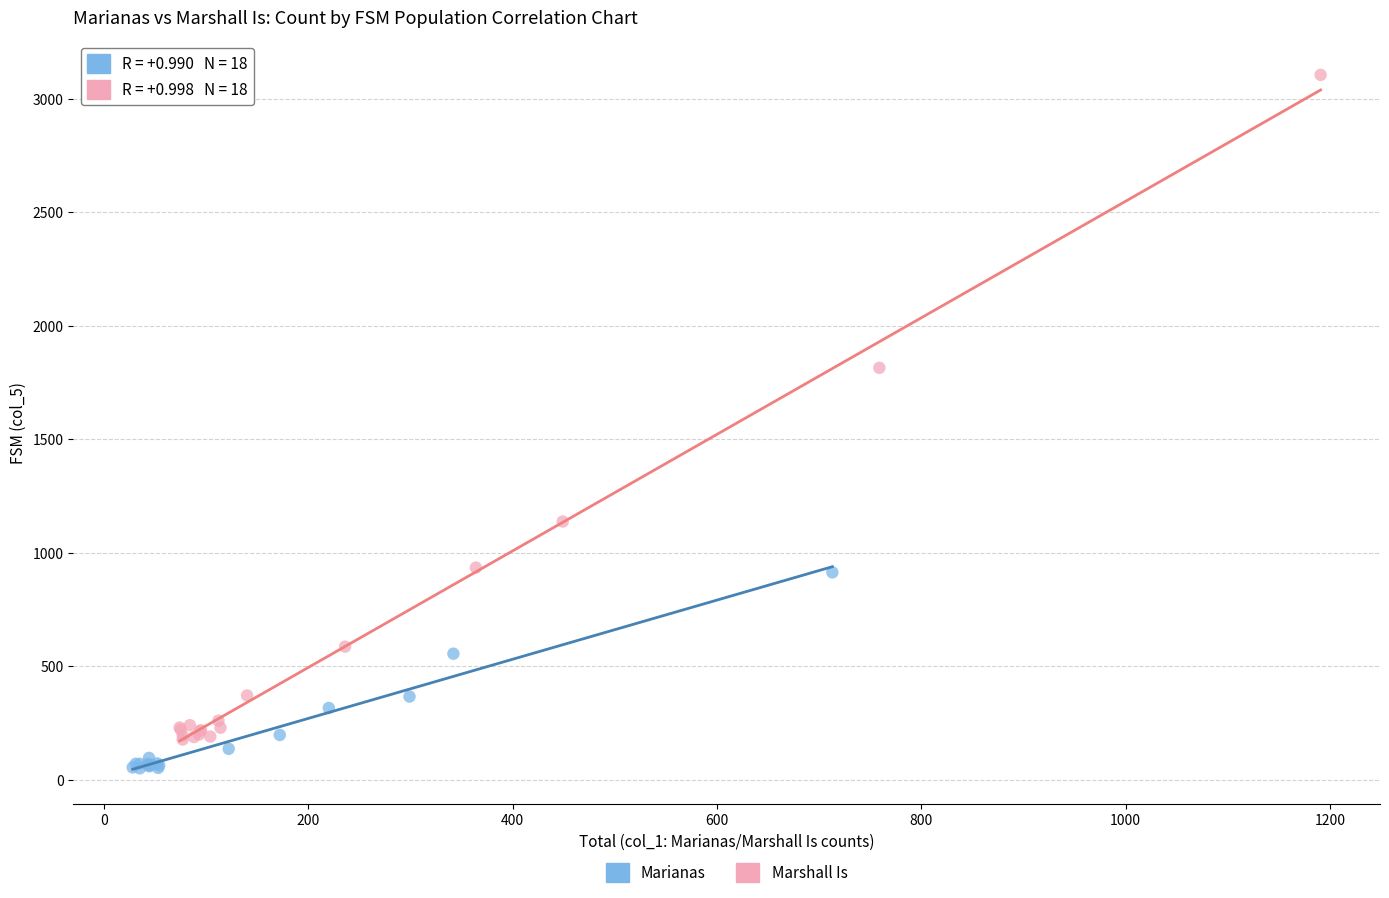

Which series reaches the maximum Y coordinate?

Marshall Is